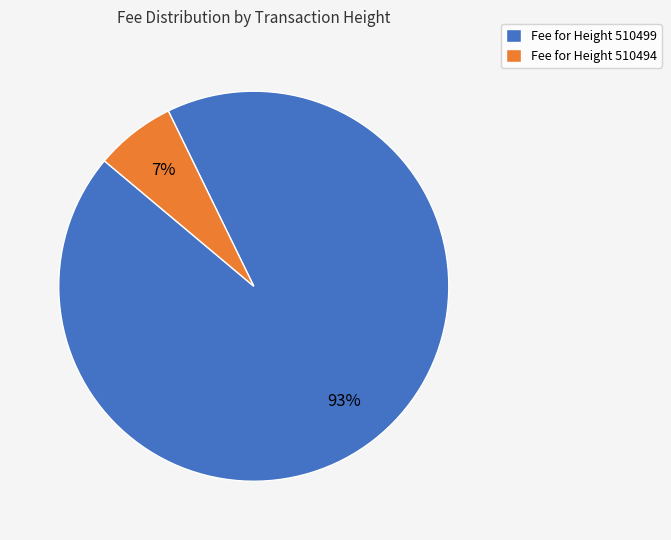

What is the smallest slice in the pie chart?

Fee for Height 510494